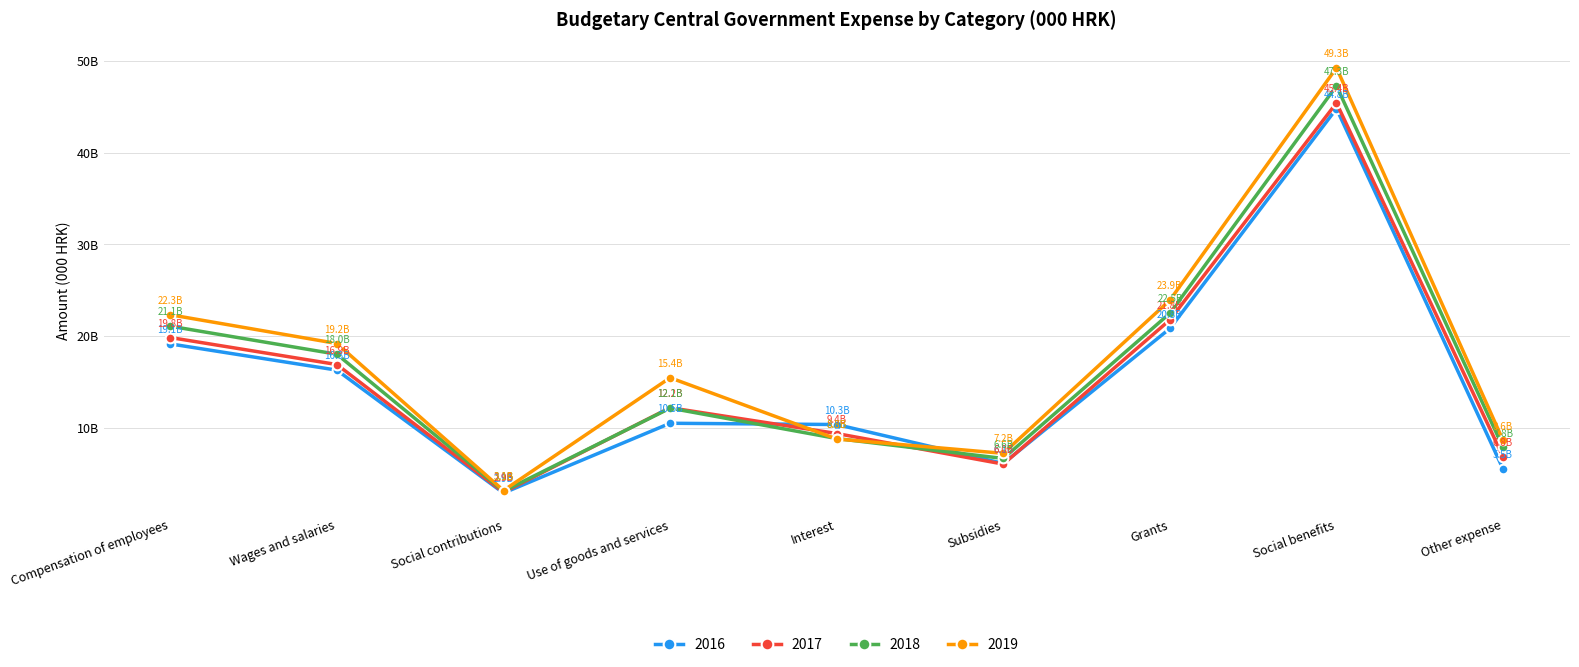

Is this an area chart (filled region under the line)?

No